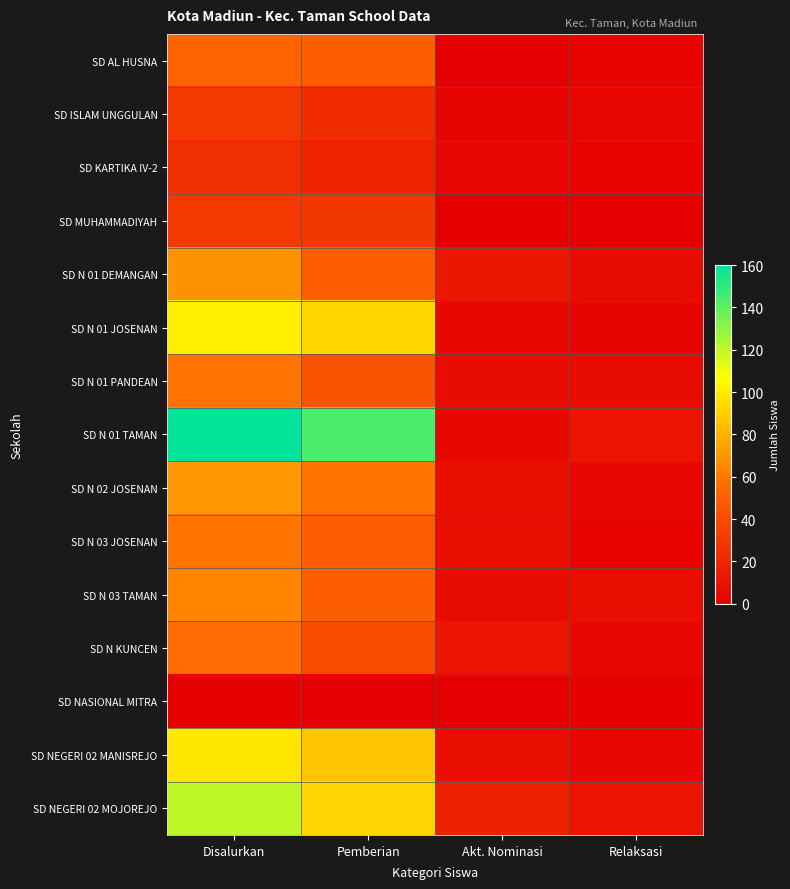

At which category does the chart reach its minimum across all series?

Akt. Nominasi